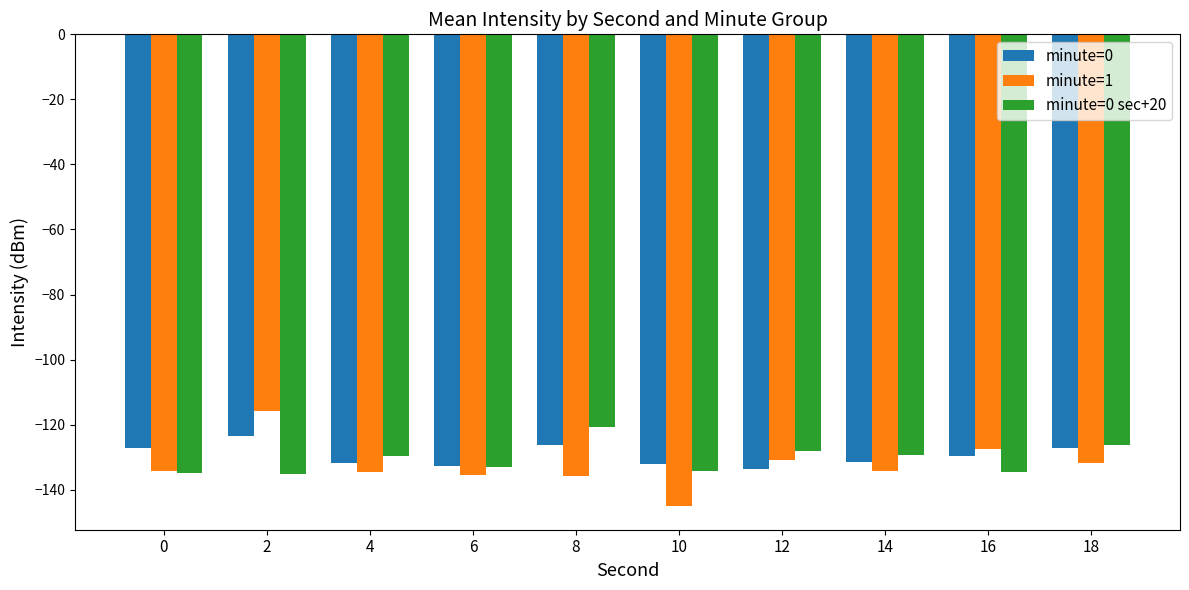

True or false: minute=0 has a value of -132.1 at 10.

True